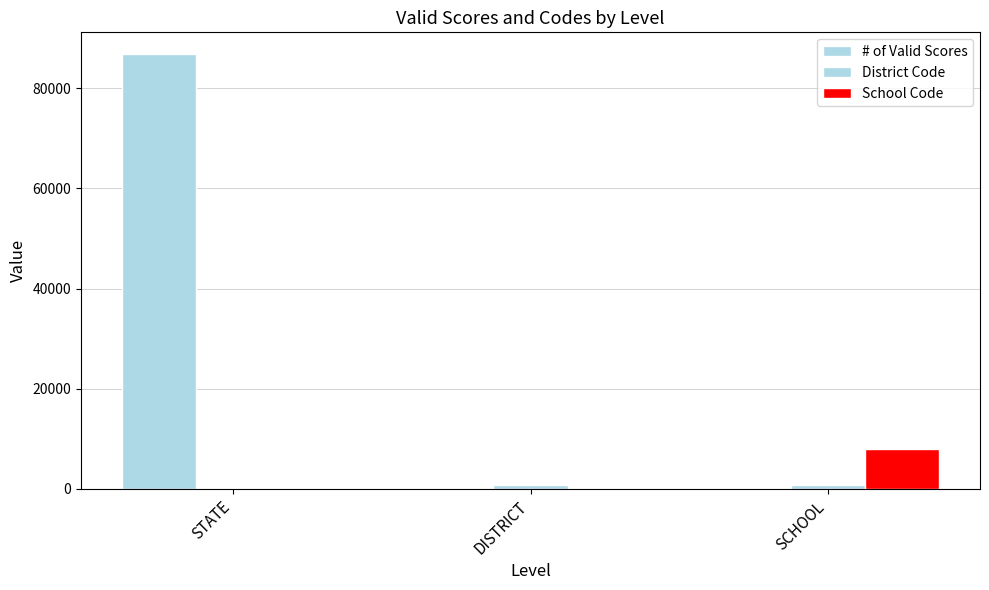

What is the value of the District Code bar at the 2nd from the left?

740